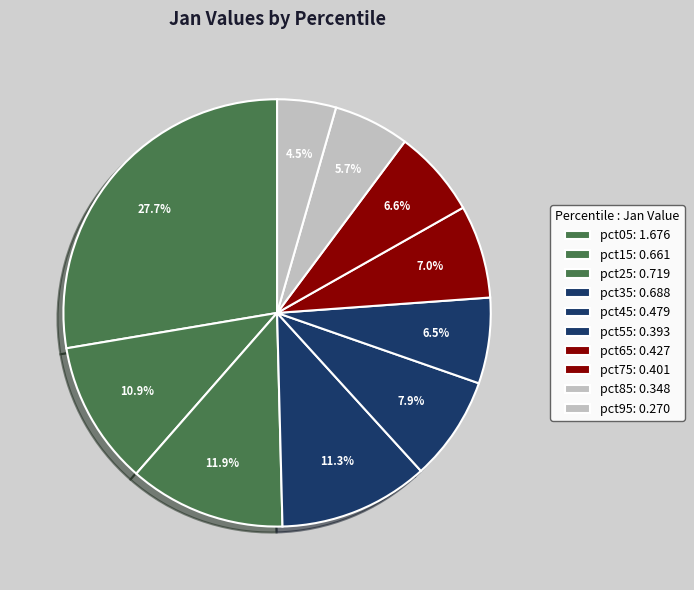

How many slices are in this pie chart?

10